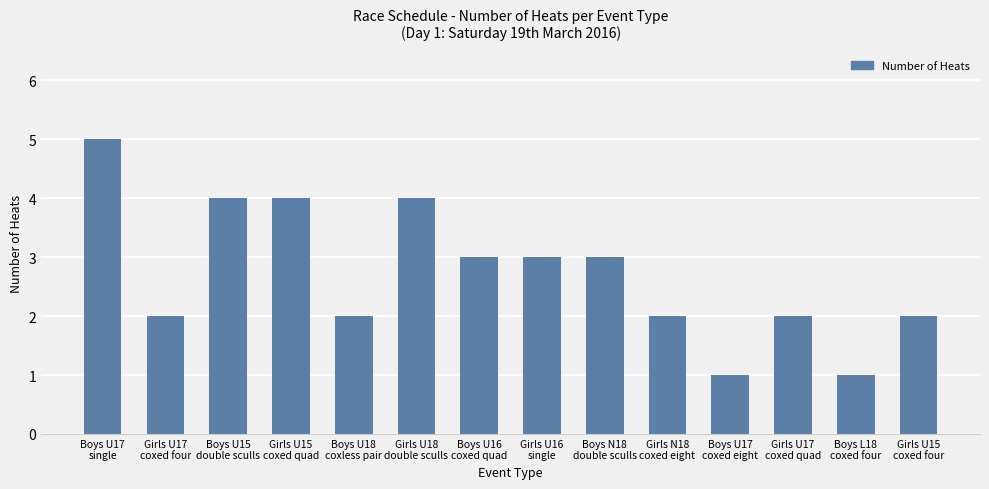

What is the maximum value shown in the chart?

5